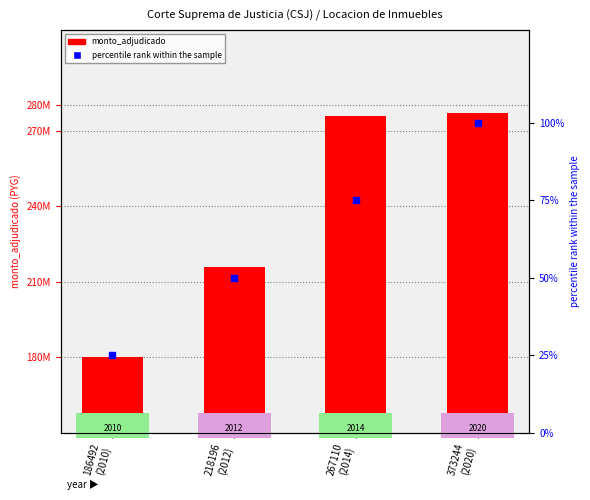

What is the total value across all series at 218196
(2012)?

216000050